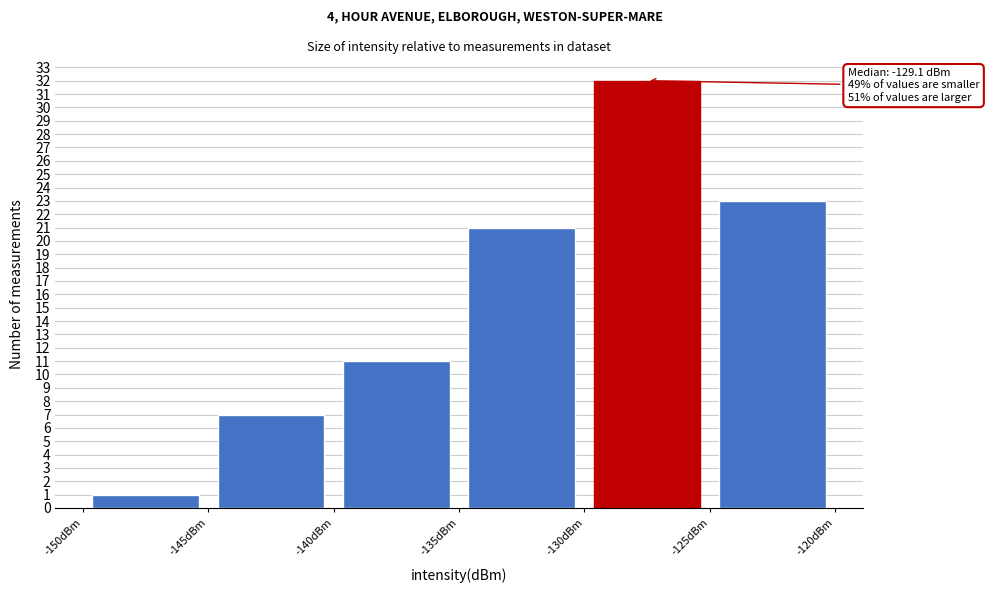

Over which range of the x-axis is the bar tallest?

-130 to -125